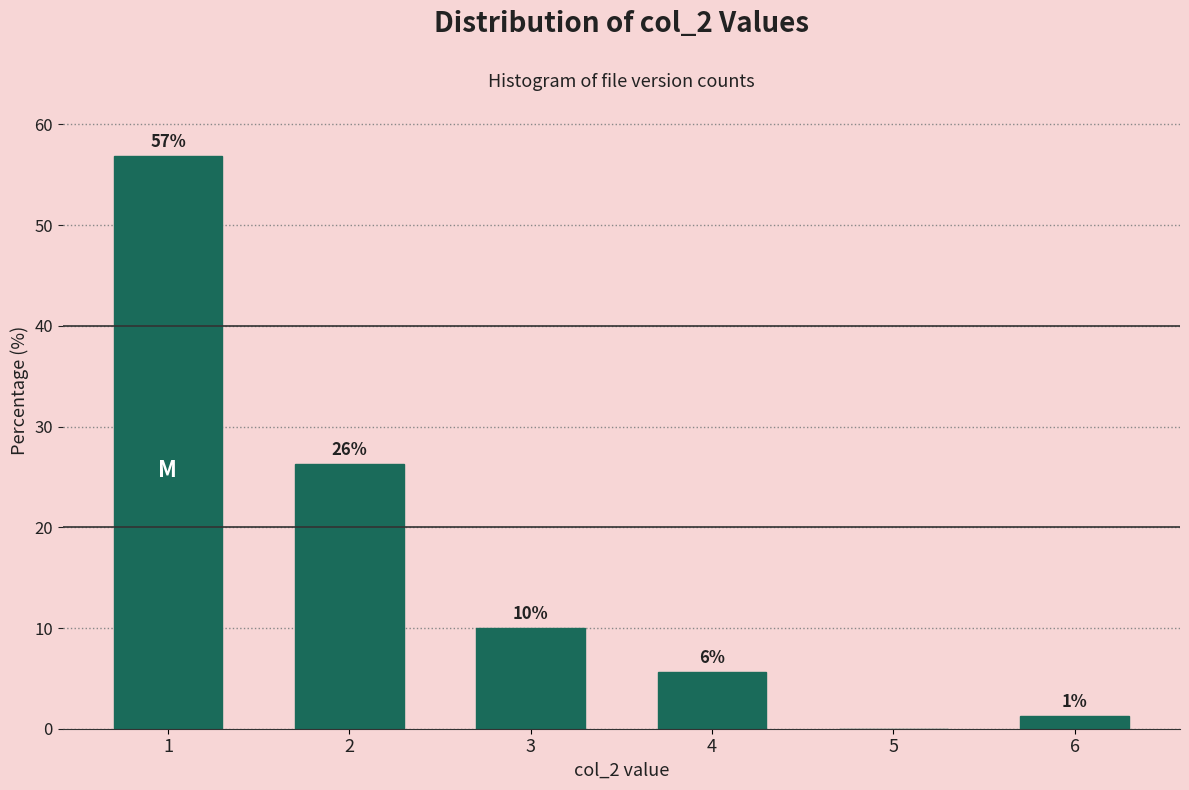

Are the bars horizontal?

No